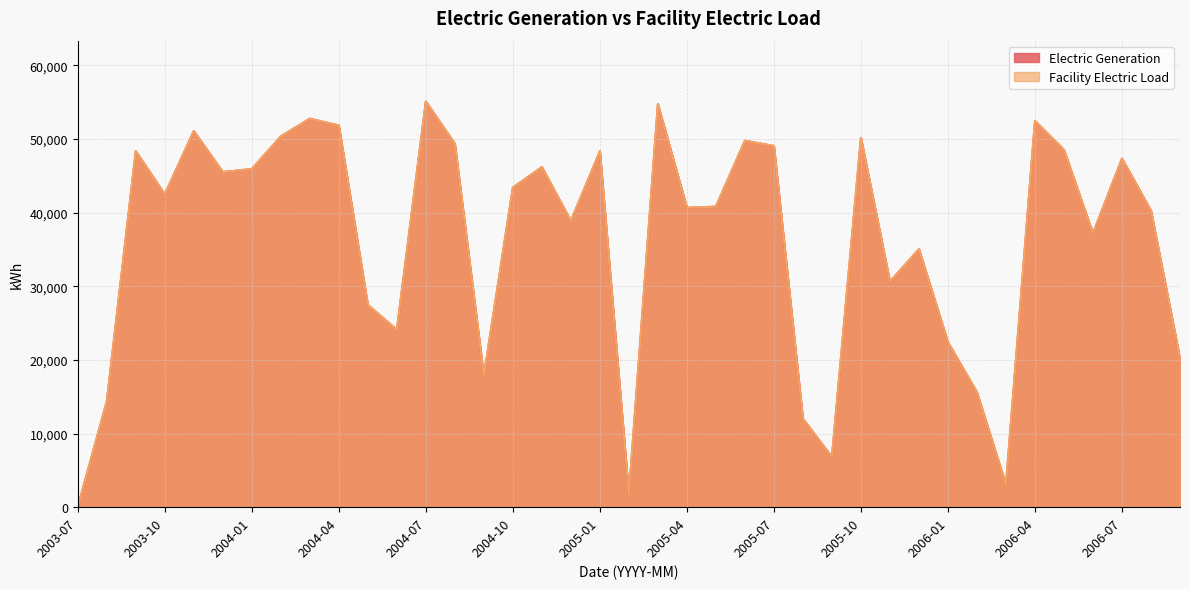

How many series are shown in this chart?

2